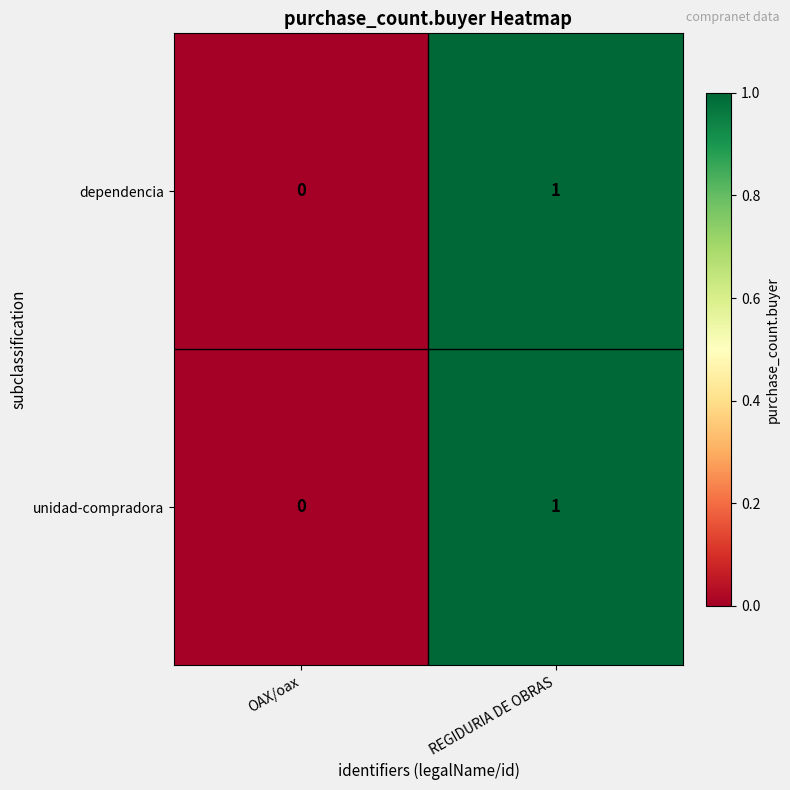

At which category is the sum across all series the highest?

REGIDURIA DE OBRAS